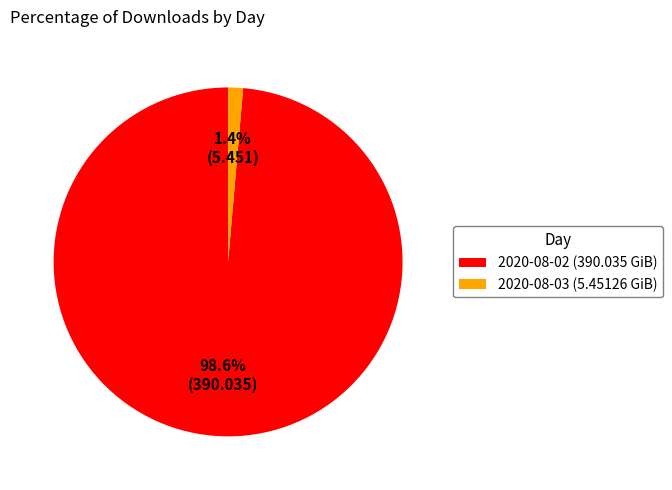

Which category has the smallest portion of the pie?

2020-08-03